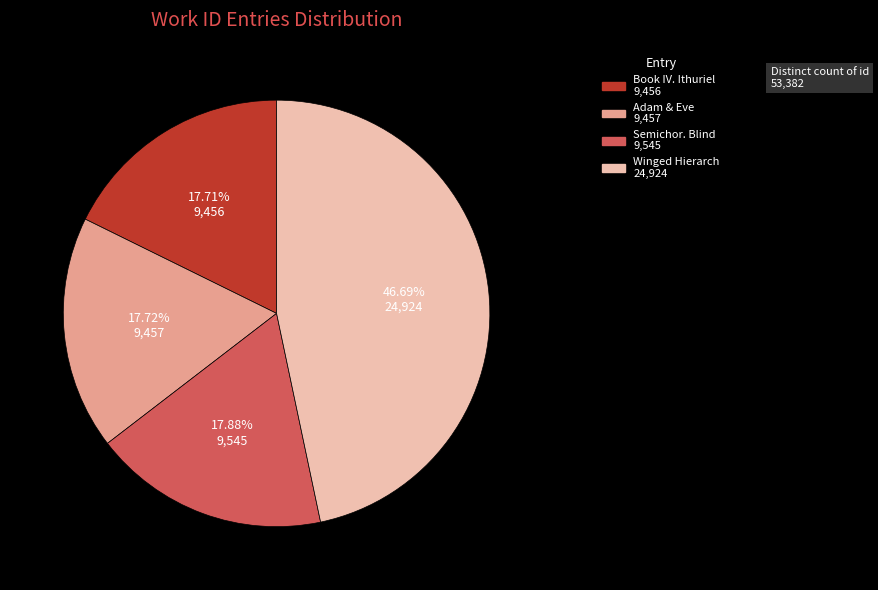

Count the number of slices in the pie.

4